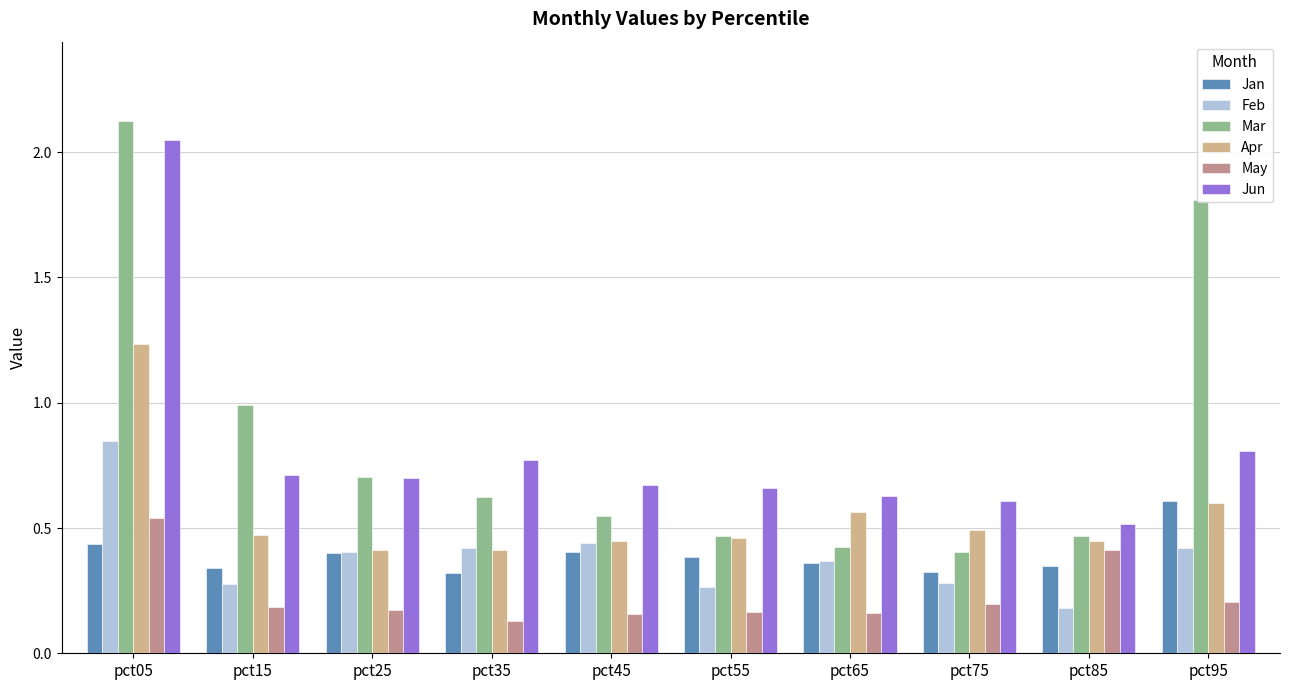

True or false: May has a value of 0.4 at pct85.

True